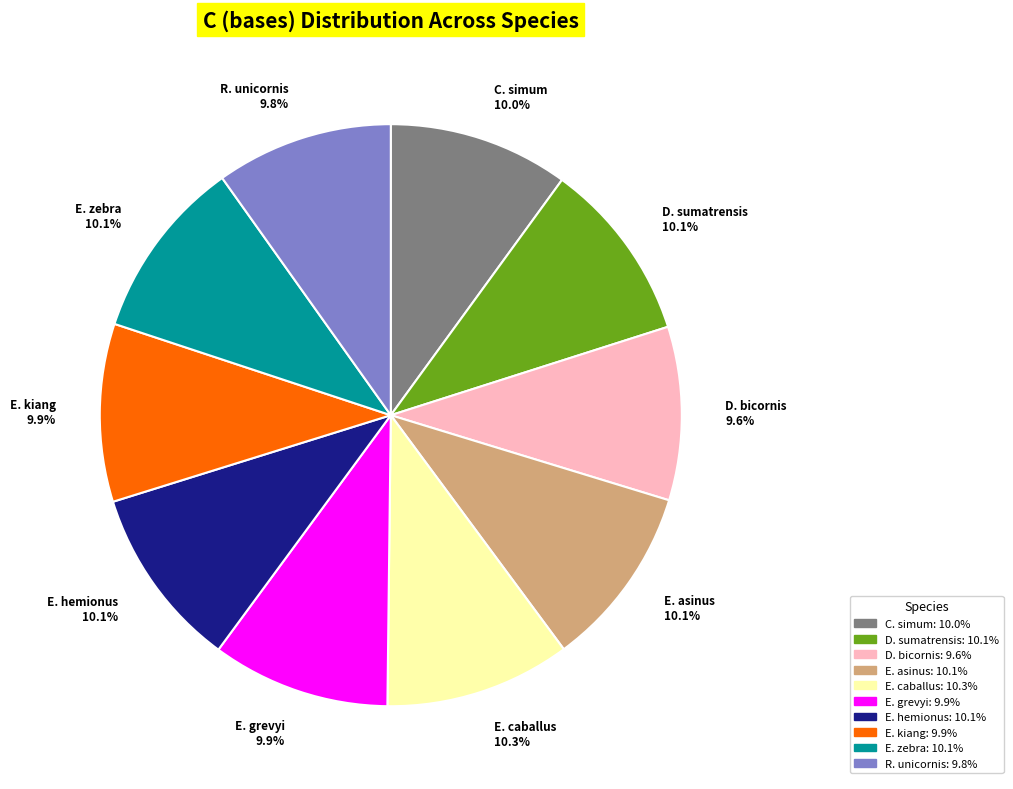

How much of the chart is everything except C. simum?

90.0%